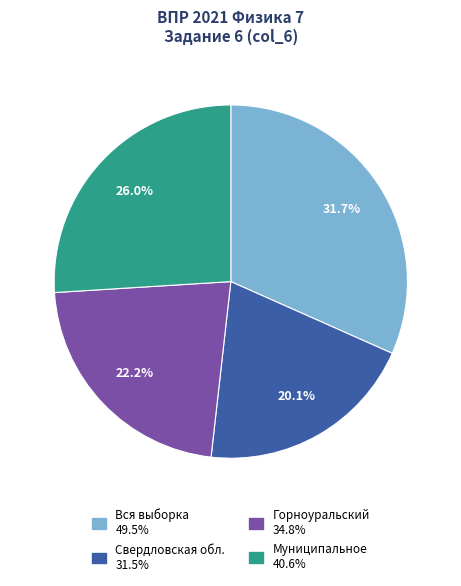

To the nearest percent, what portion does Вся выборка represent?

32%